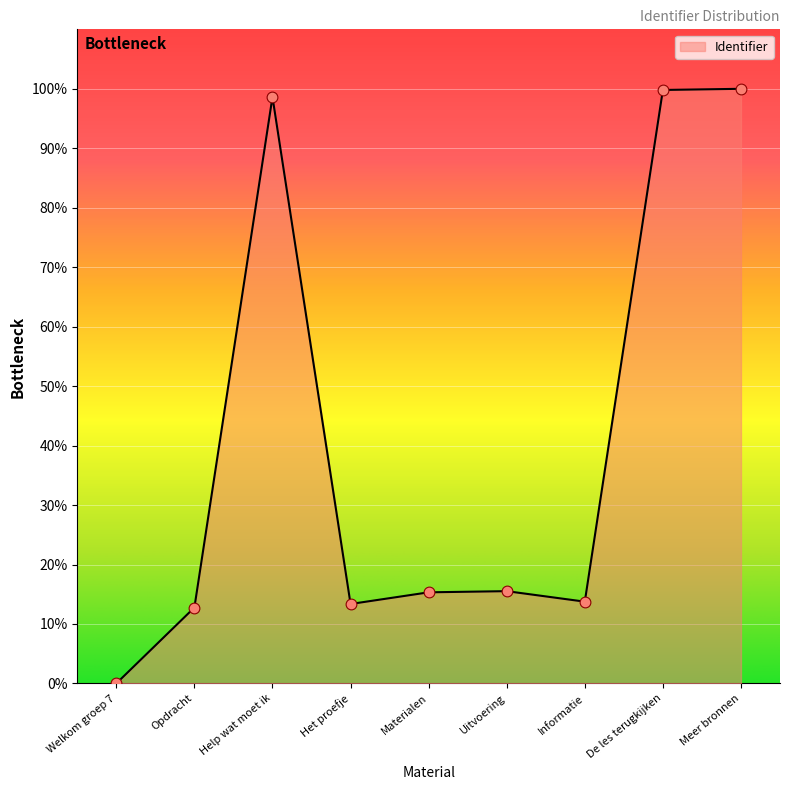

What is the change in value from Uitvoering to Meer bronnen?

+84.5